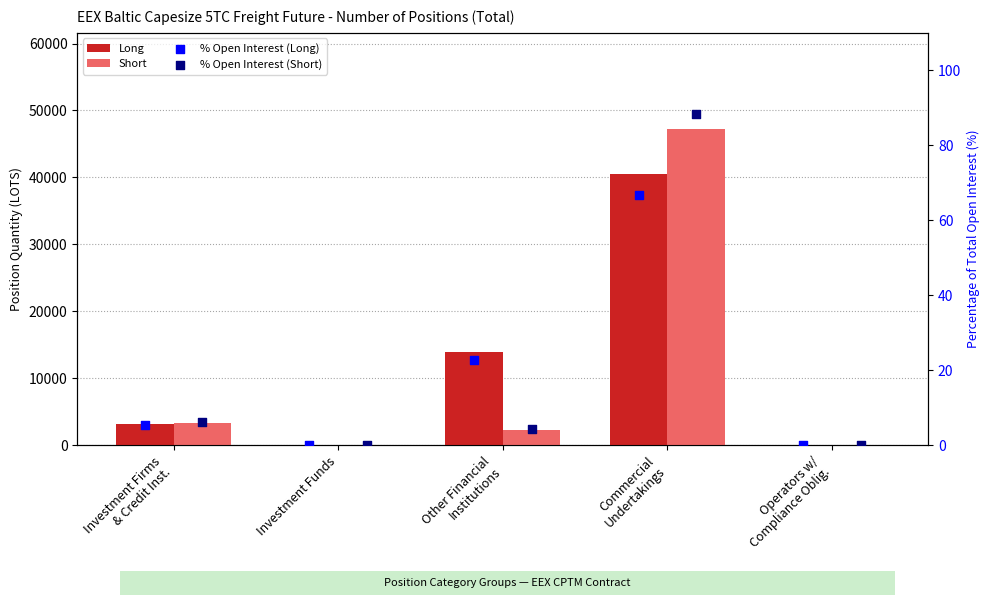

What are all the series names shown in the legend?

Long, Short, % Open Interest (Long), % Open Interest (Short)